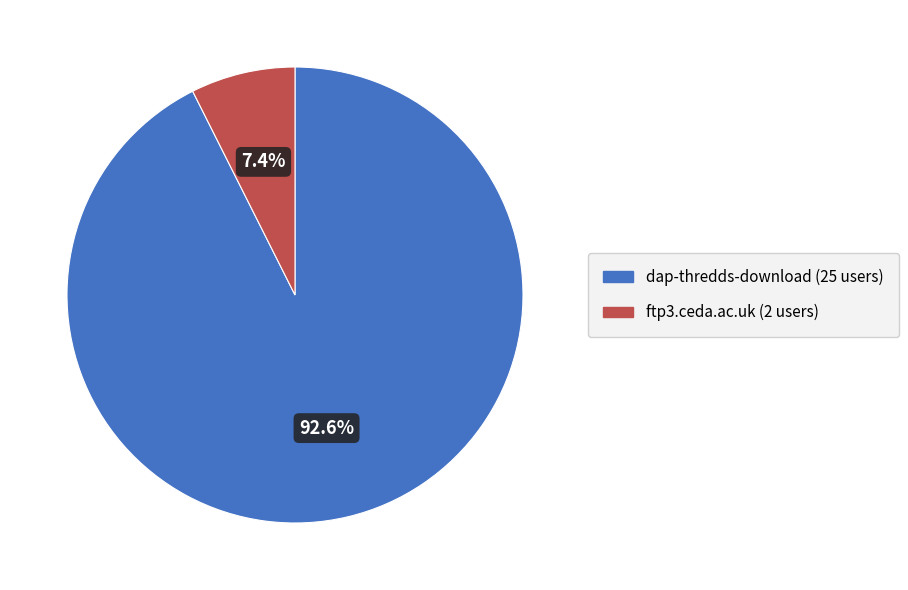

To the nearest percent, what is the difference between the largest and smallest slice percentages?

85%